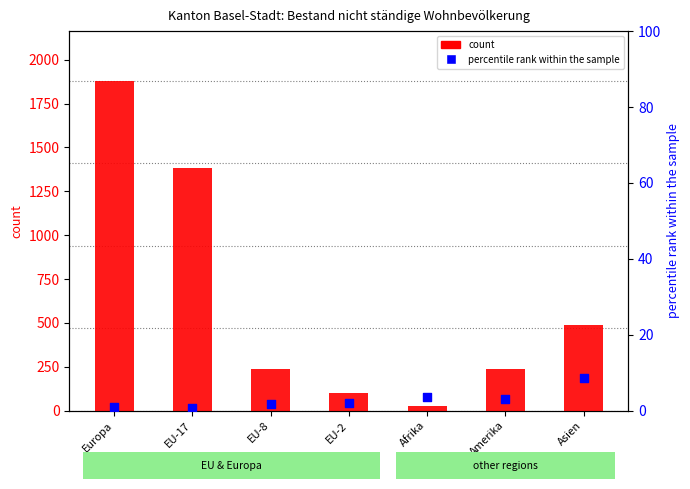

Which series has the largest total across all categories?

count